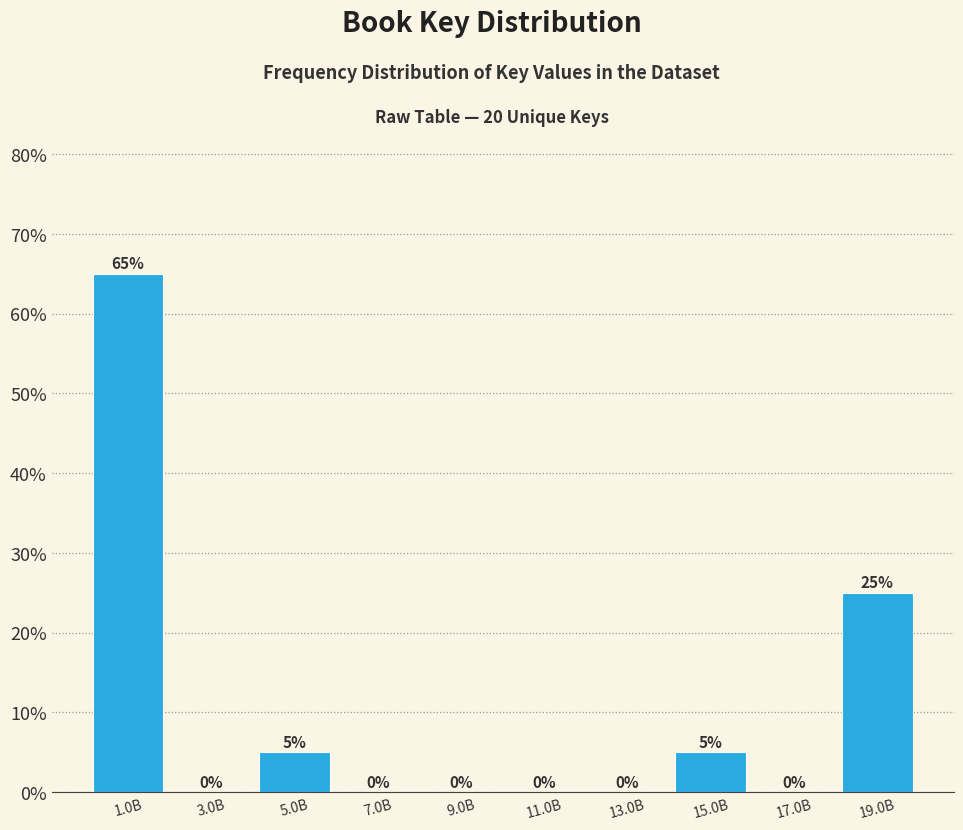

Reading left to right, list all the values displayed in this chart.

1.0B=65	3.0B=0	5.0B=5	7.0B=0	9.0B=0	11.0B=0	13.0B=0	15.0B=5	17.0B=0	19.0B=25